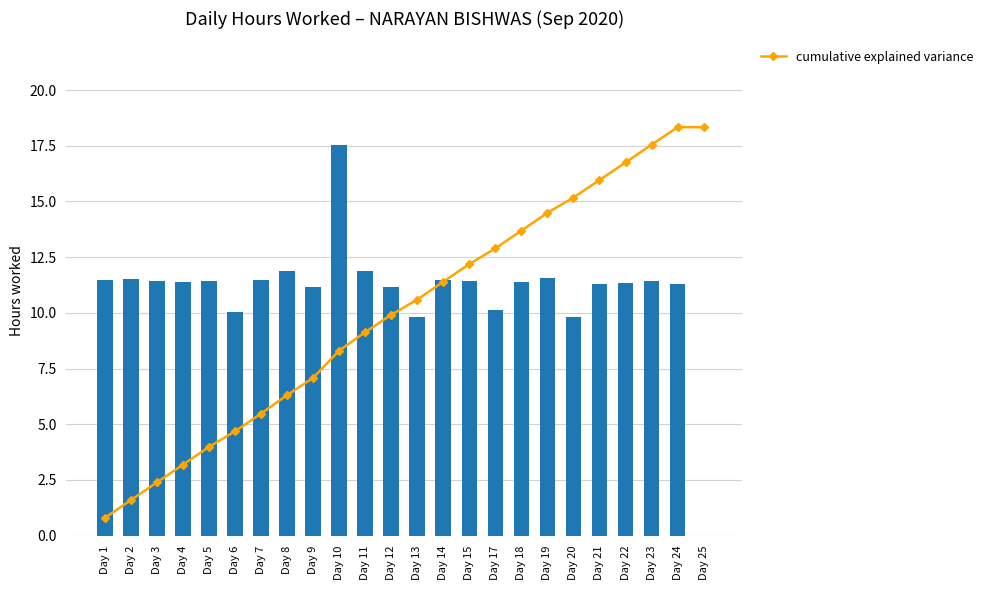

What is the difference between the second highest and minimum values in the Low (hours worked) series?

11.9